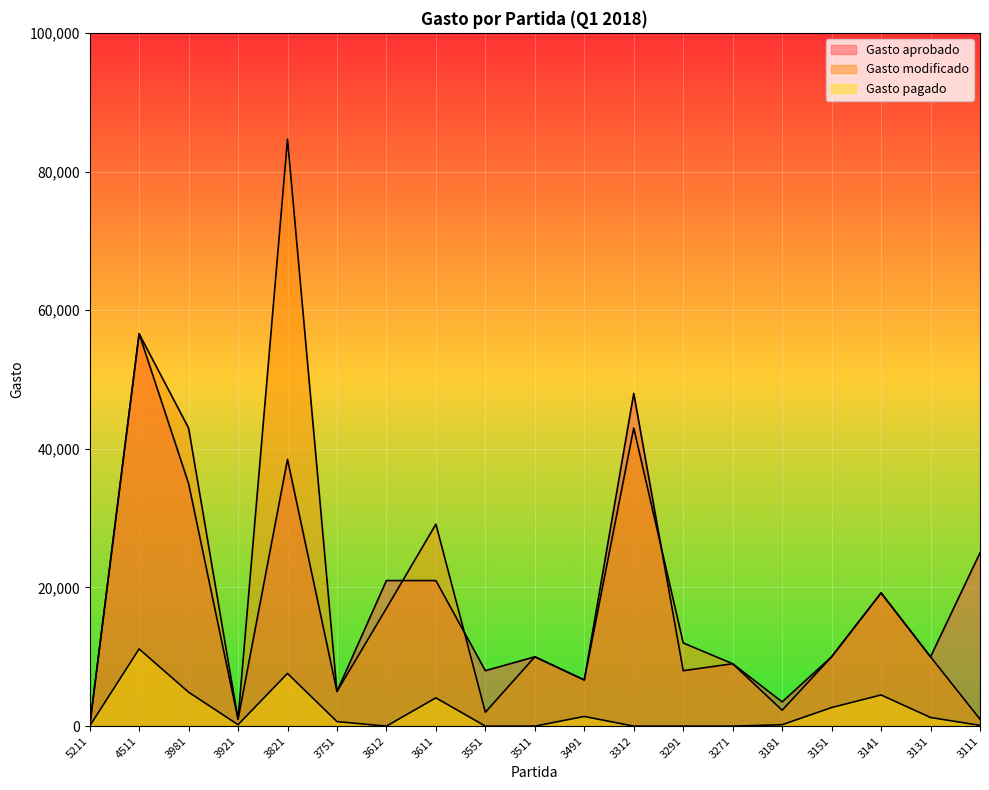

Which series has the largest total across all categories?

Gasto modificado